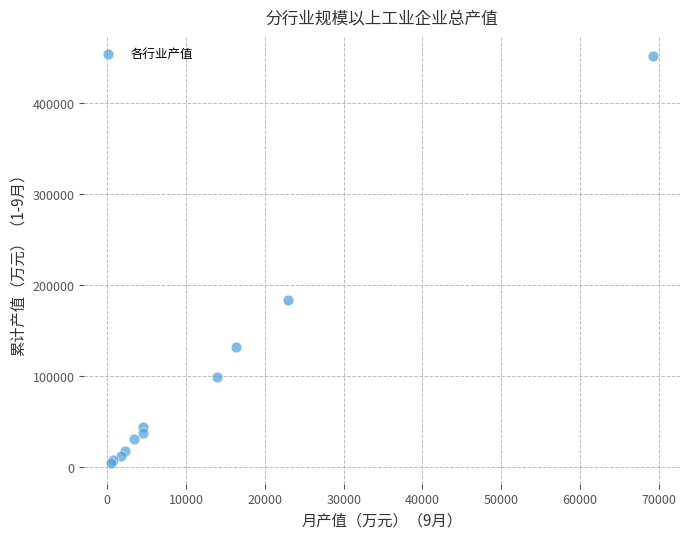

What Y value in the scatter plot is closest to 227637?

183035.3